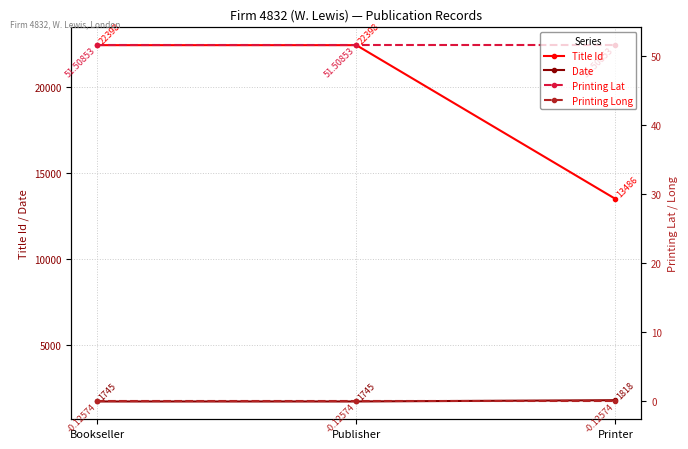

How many lines are shown in the chart?

4